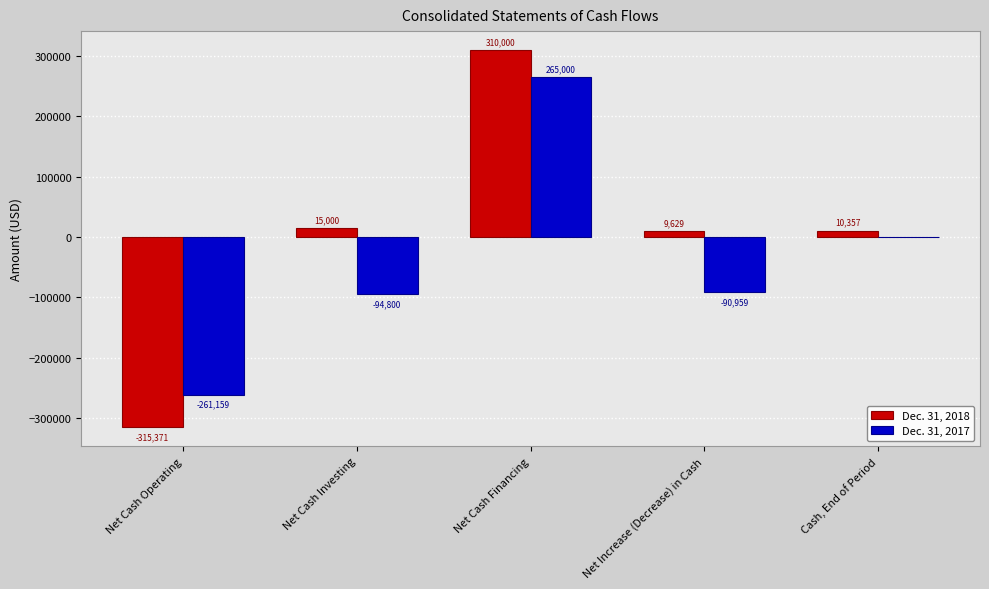

The Dec. 31, 2018 series shows -454270 at Net Cash Operating. True or false?

False